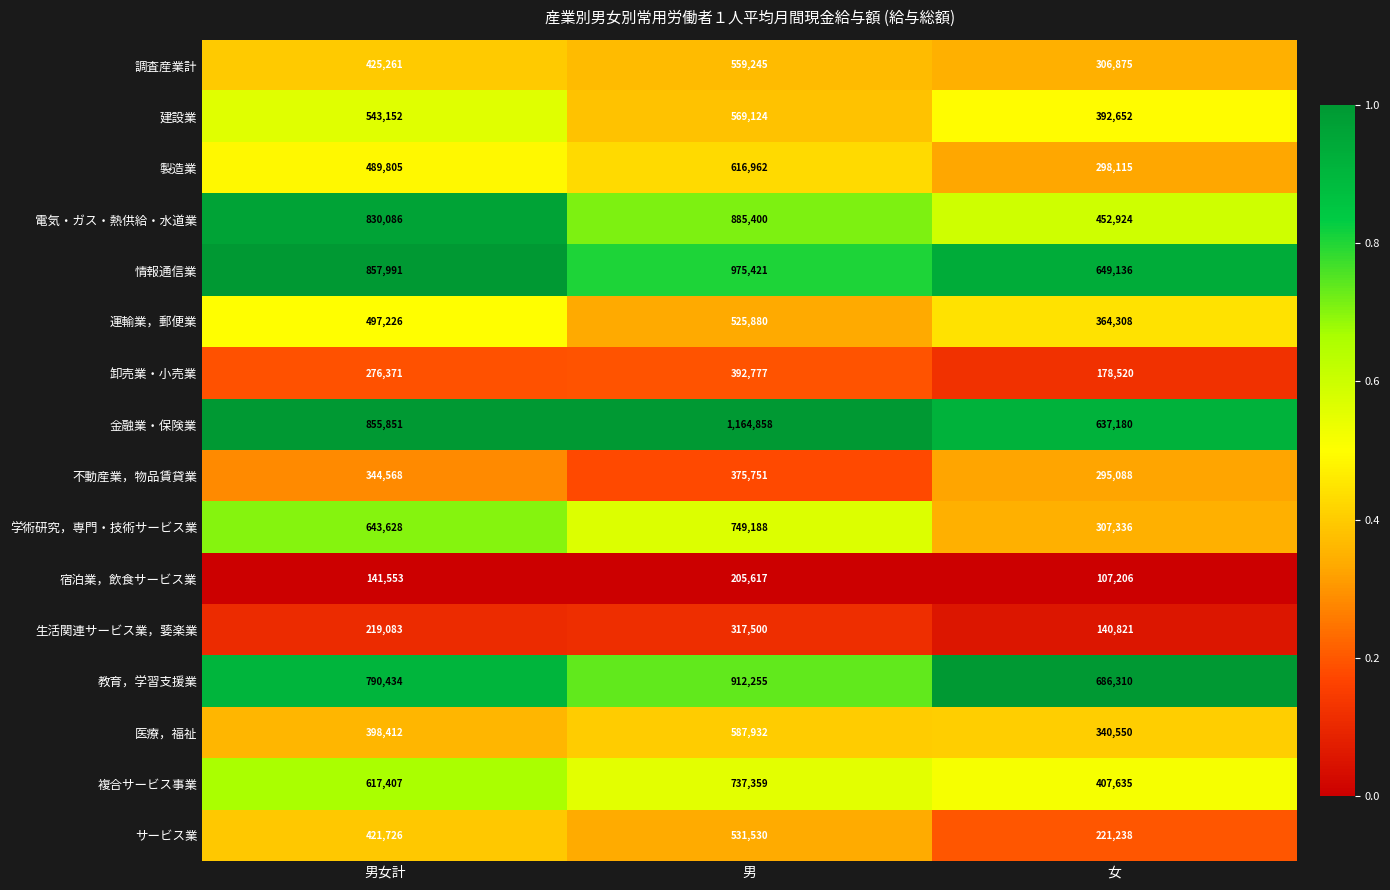

What is the greatest value displayed?

1164858